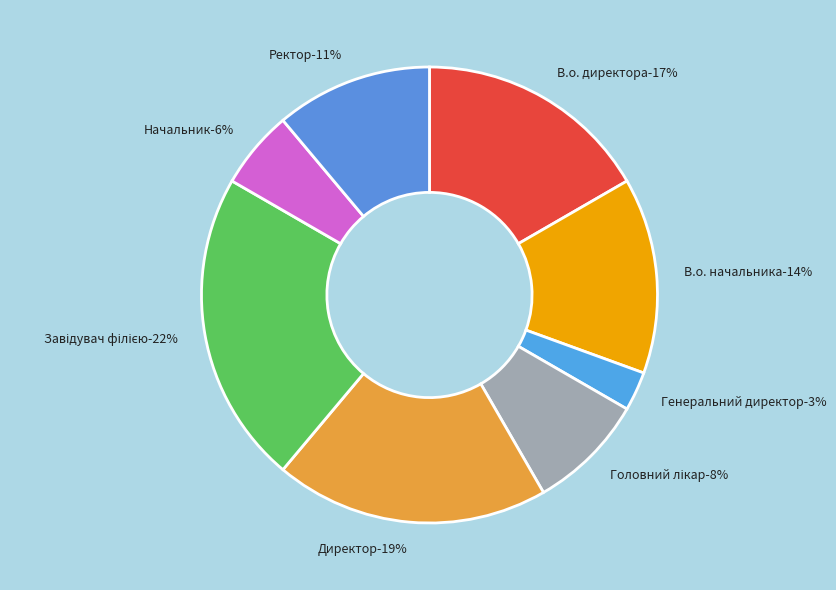

To the nearest percent, what is the difference between the largest and smallest slice percentages?

19%